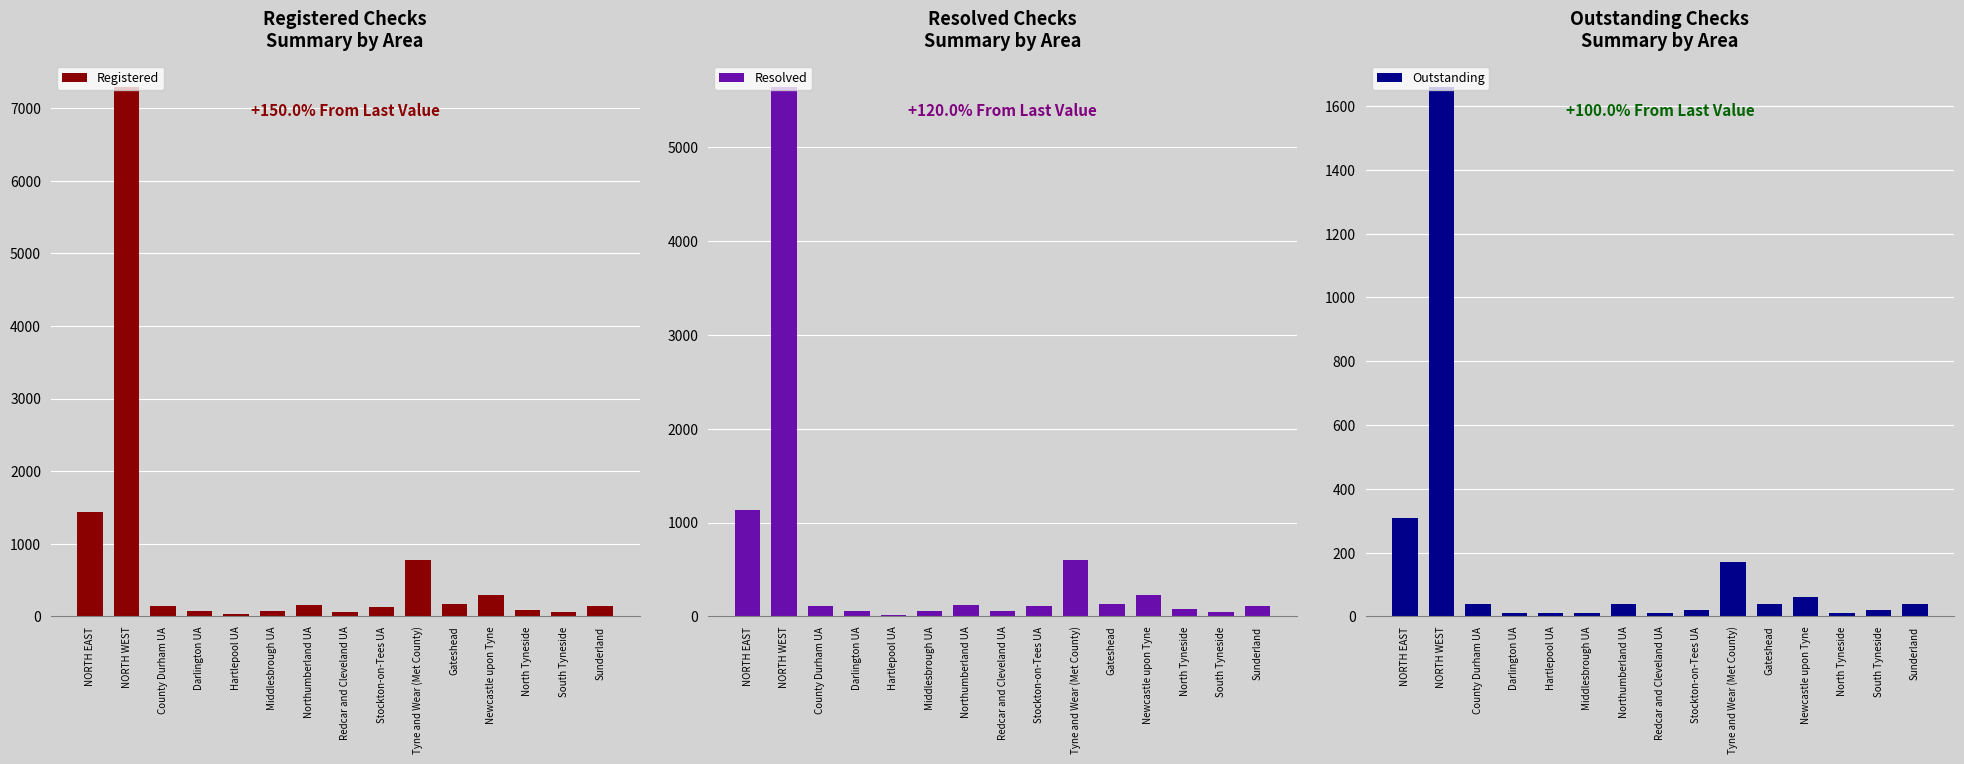

What is the difference between the maximum and minimum values in the Registered series?

7260